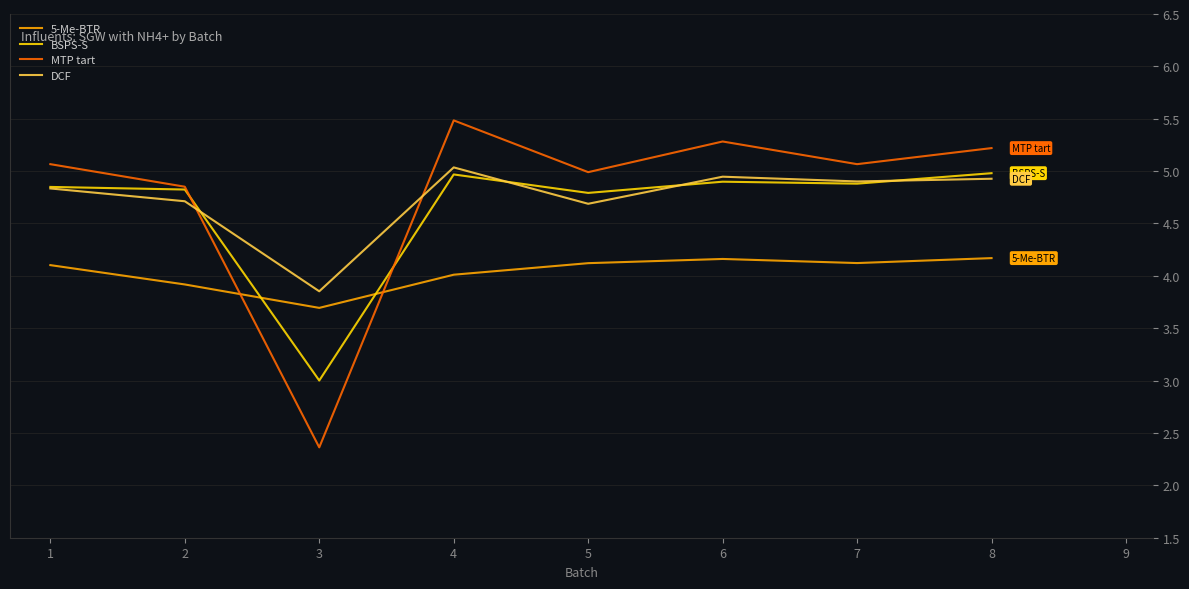

List the series in order of their peak value, highest first.

MTP tart, DCF, BSPS-S, 5-Me-BTR